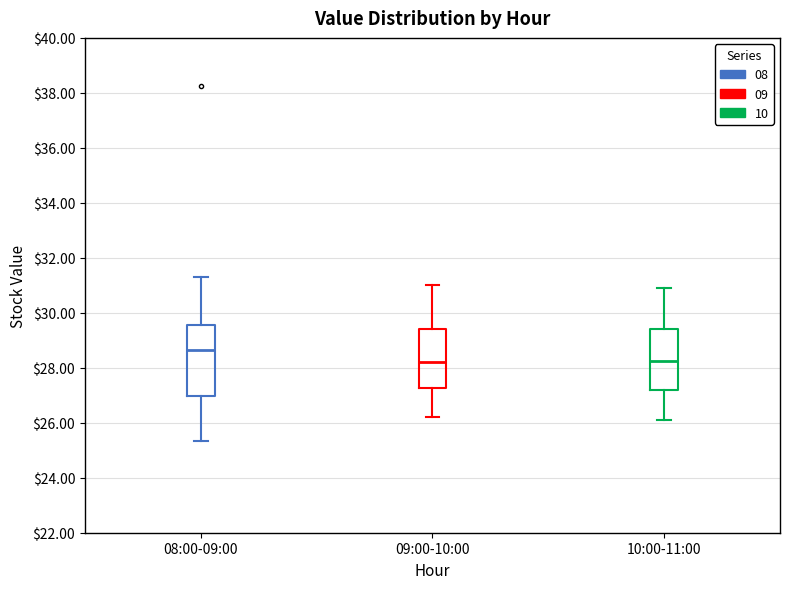

Where does the lower whisker of the box for 10:00-11:00 end on the y-axis? The values are not printed on the chart, so give them approximately, as read against the axis.

26.2